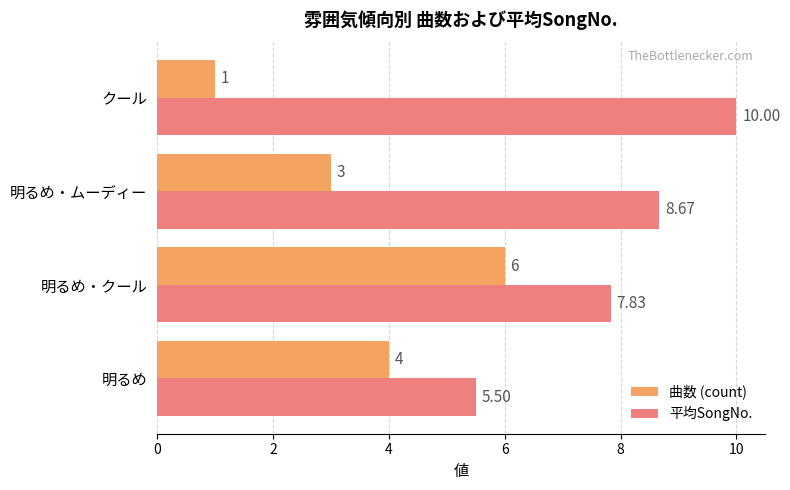

What is the average value of the 曲数 (count) series?

3.5